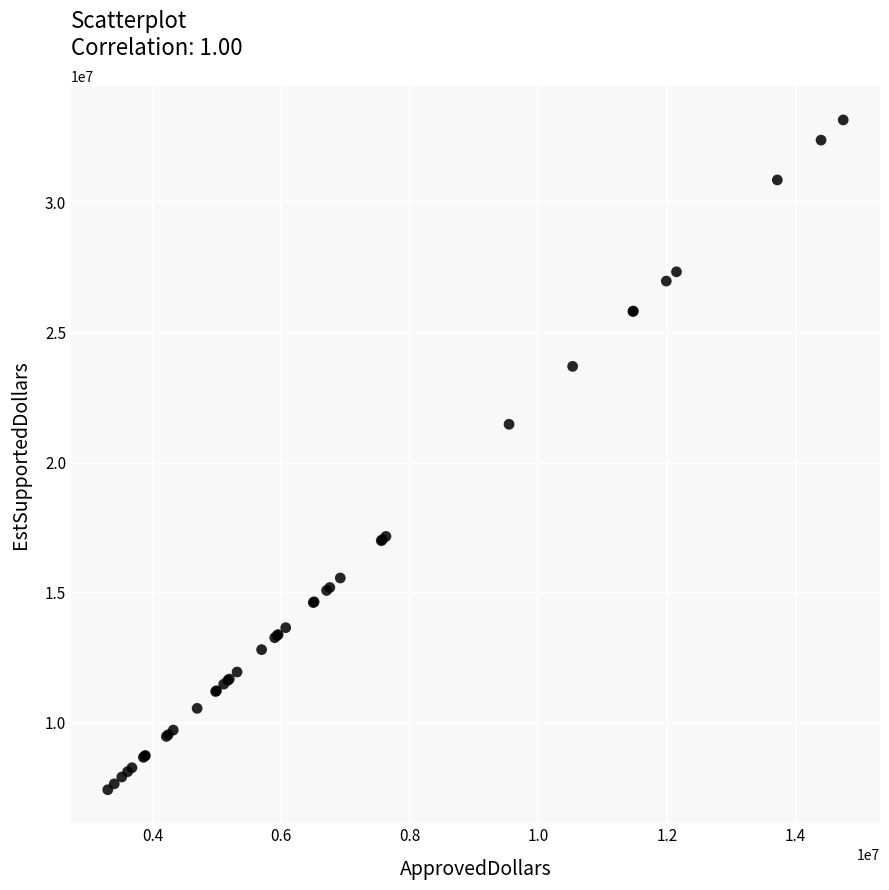

What Y value in the scatter plot is closest to 20299500?

21474000